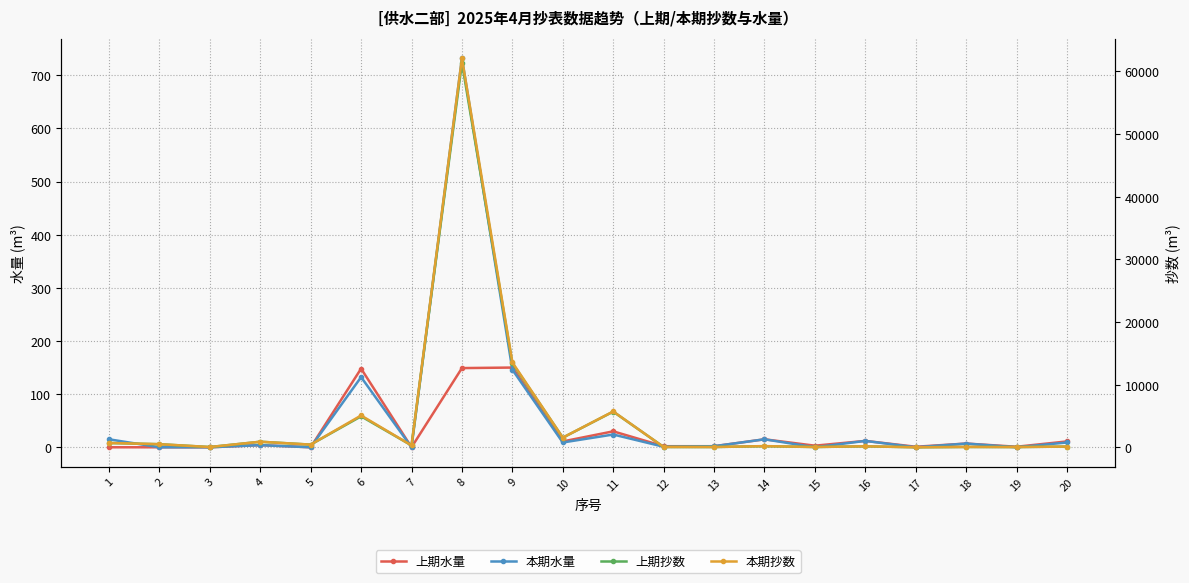

What is the value of the 本期水量 point at the 8th from the left?

732